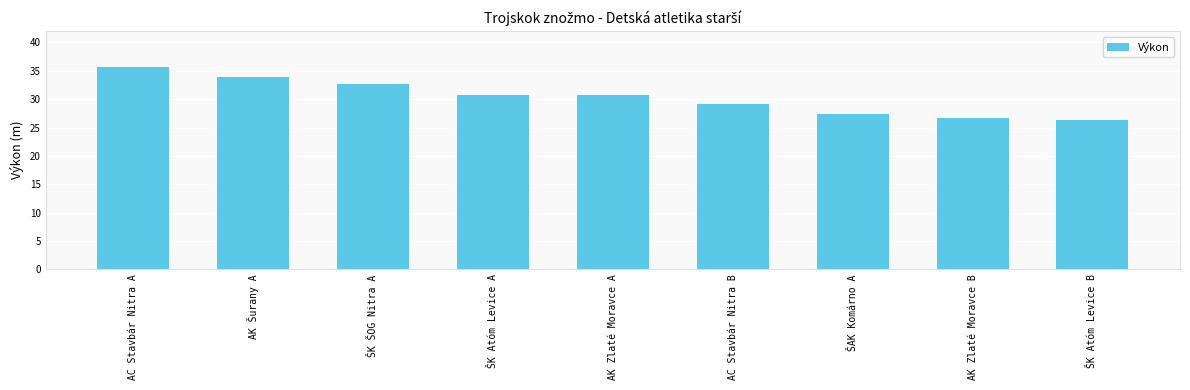

Is it true that the value at ŠK Atóm Levice A is 42.6?

False